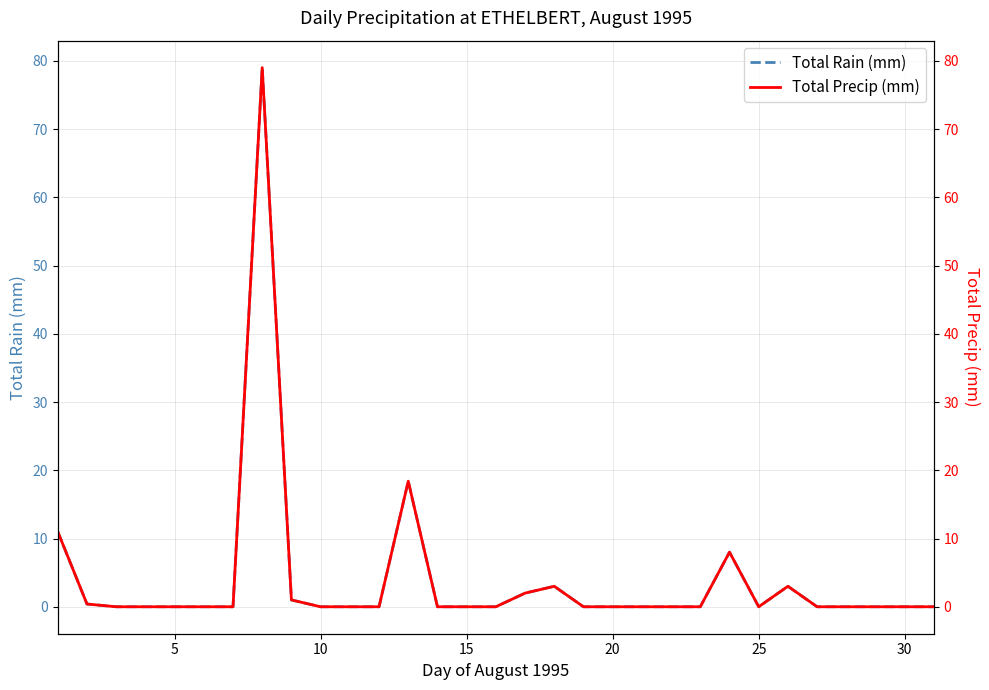

How many interior local peaks does the Total Rain (mm) series have?

5